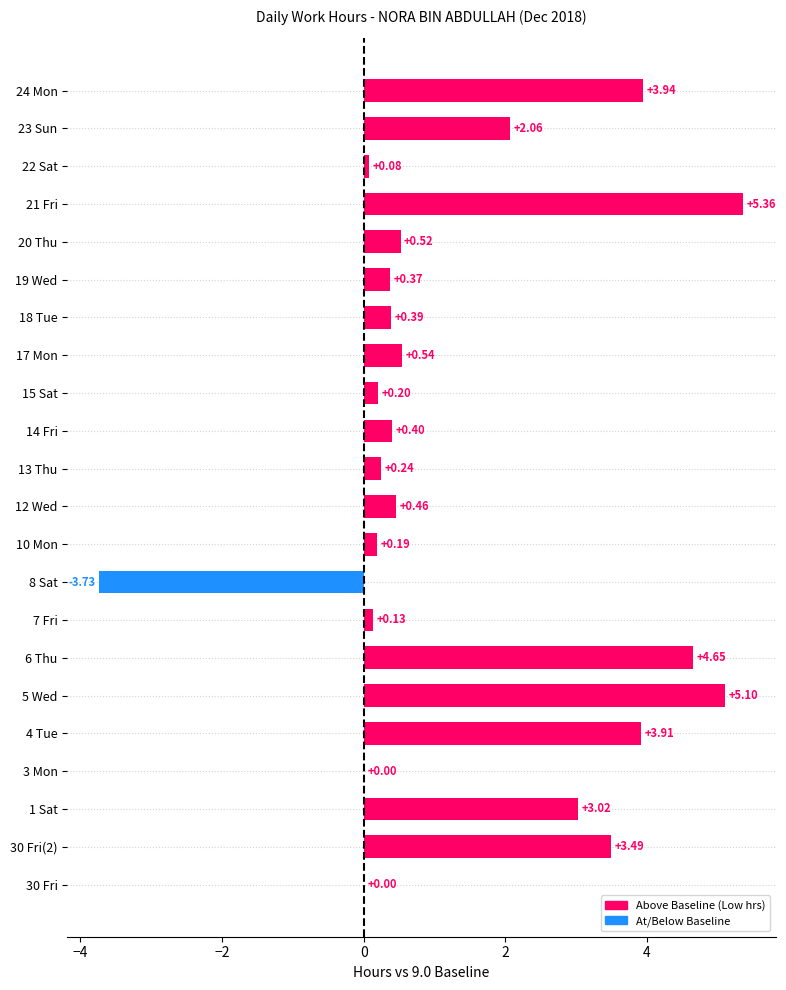

What is the change in value from 3 Mon to 22 Sat?

+0.1